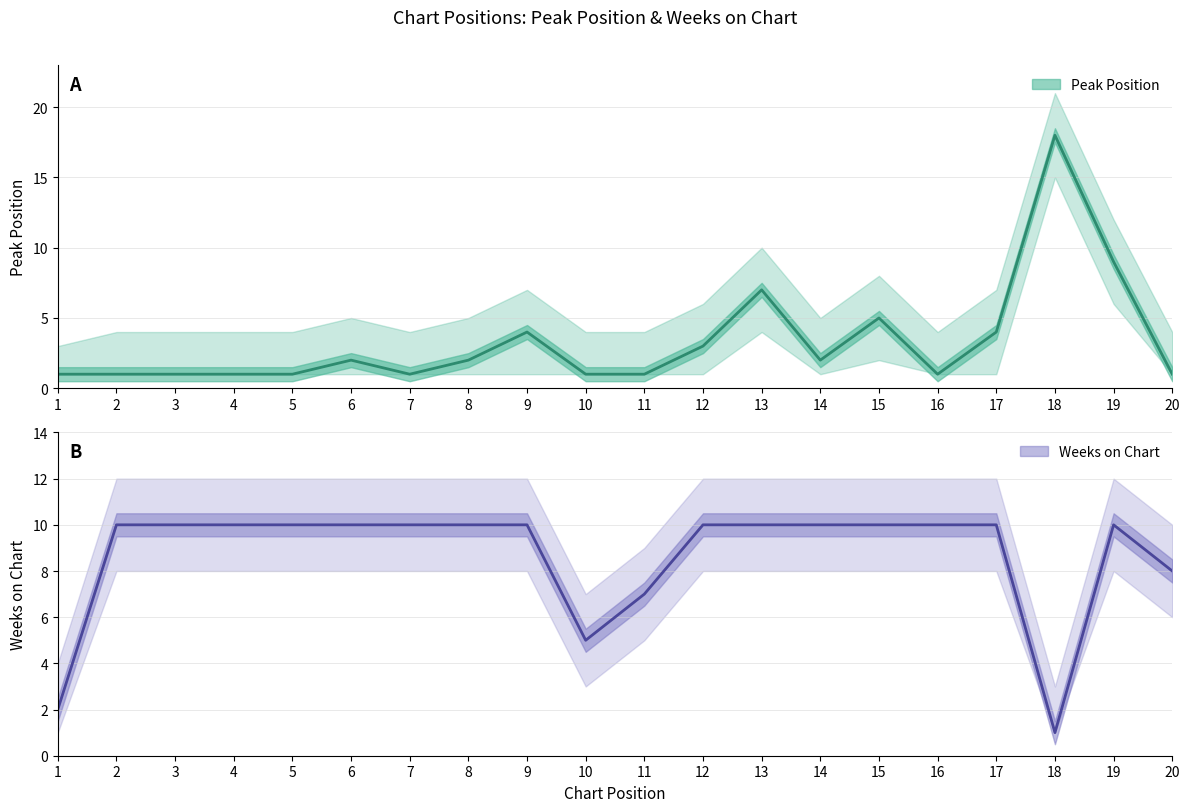

What is the sum of all Peak Position values?

66